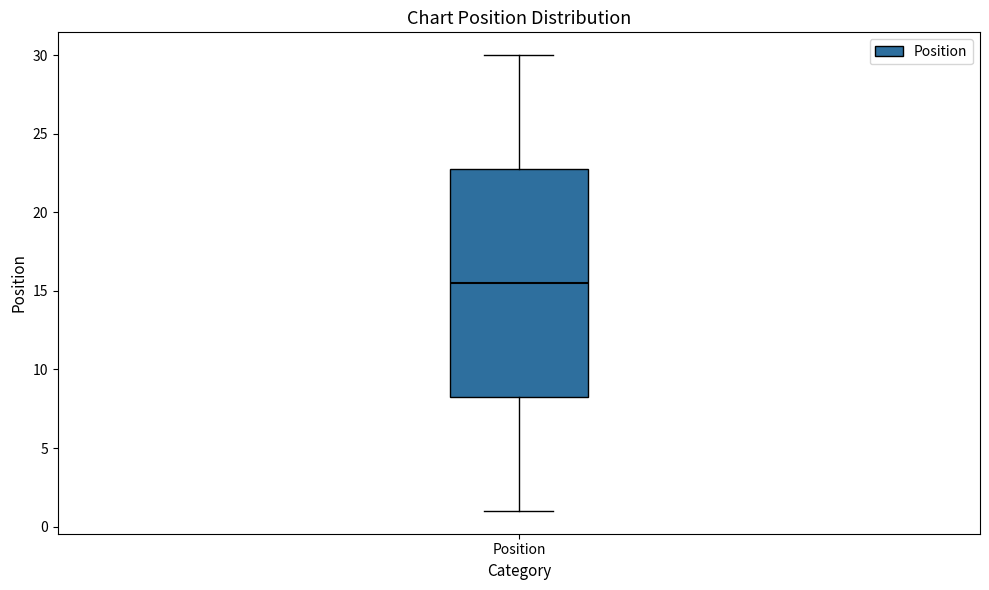

Where is the upper edge of the box for Position on the y-axis? The values are not printed on the chart, so give them approximately, as read against the axis.

23.0